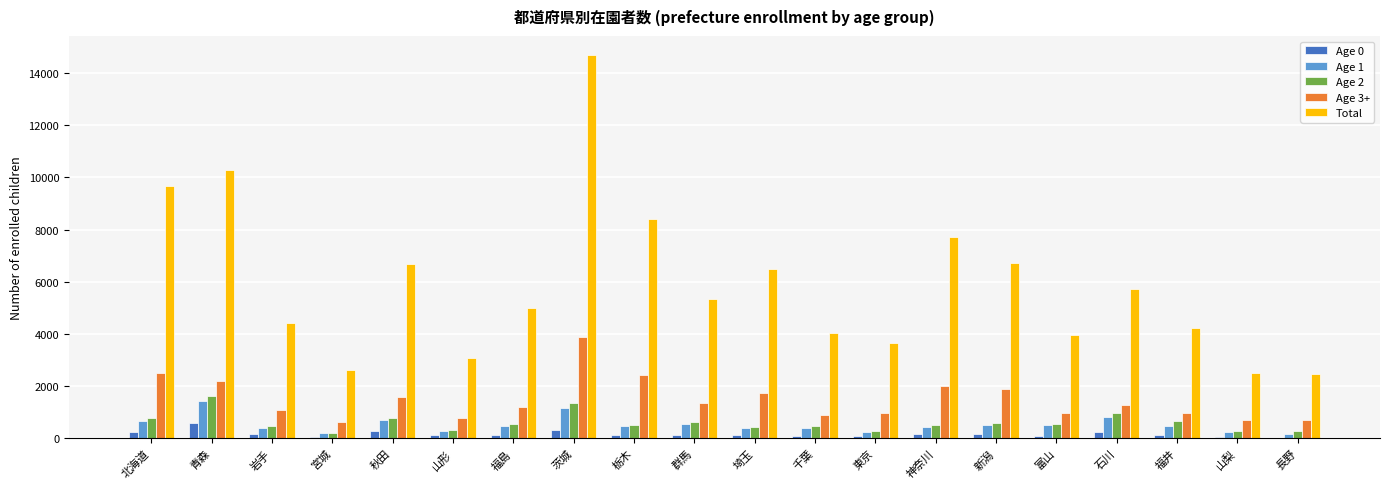

At which category does the chart reach its peak across all series?

茨城